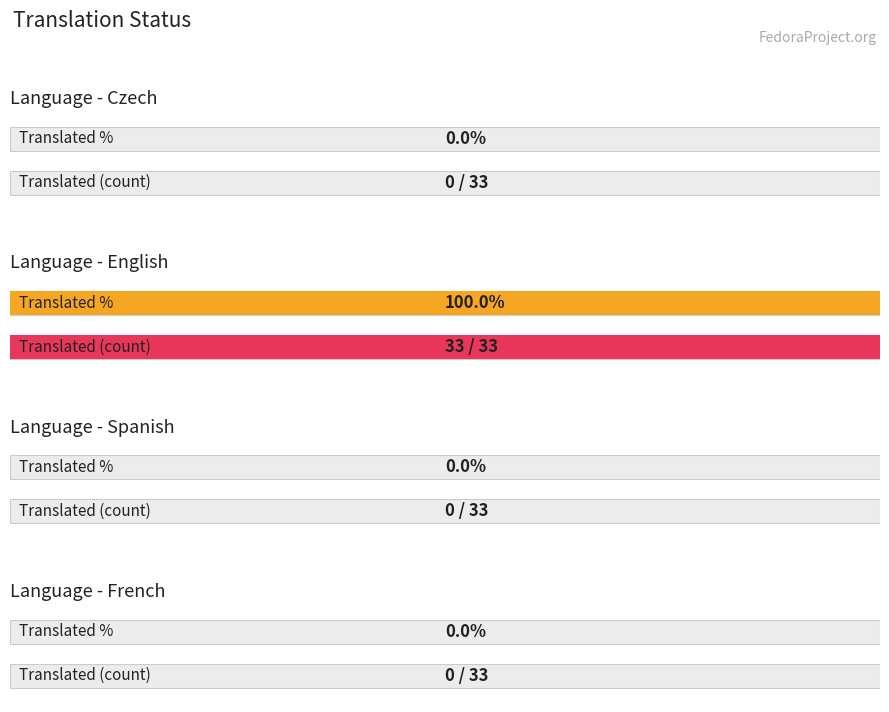

What is the value of the translated_percent bar at the 2nd from the left?

100